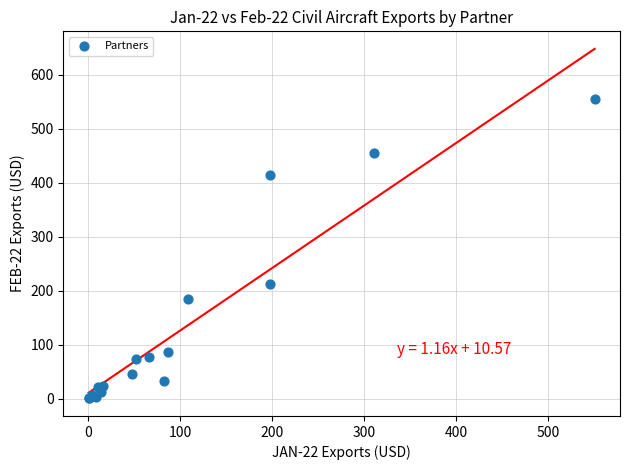

What Y value in the scatter plot is closest to 277?

212.8